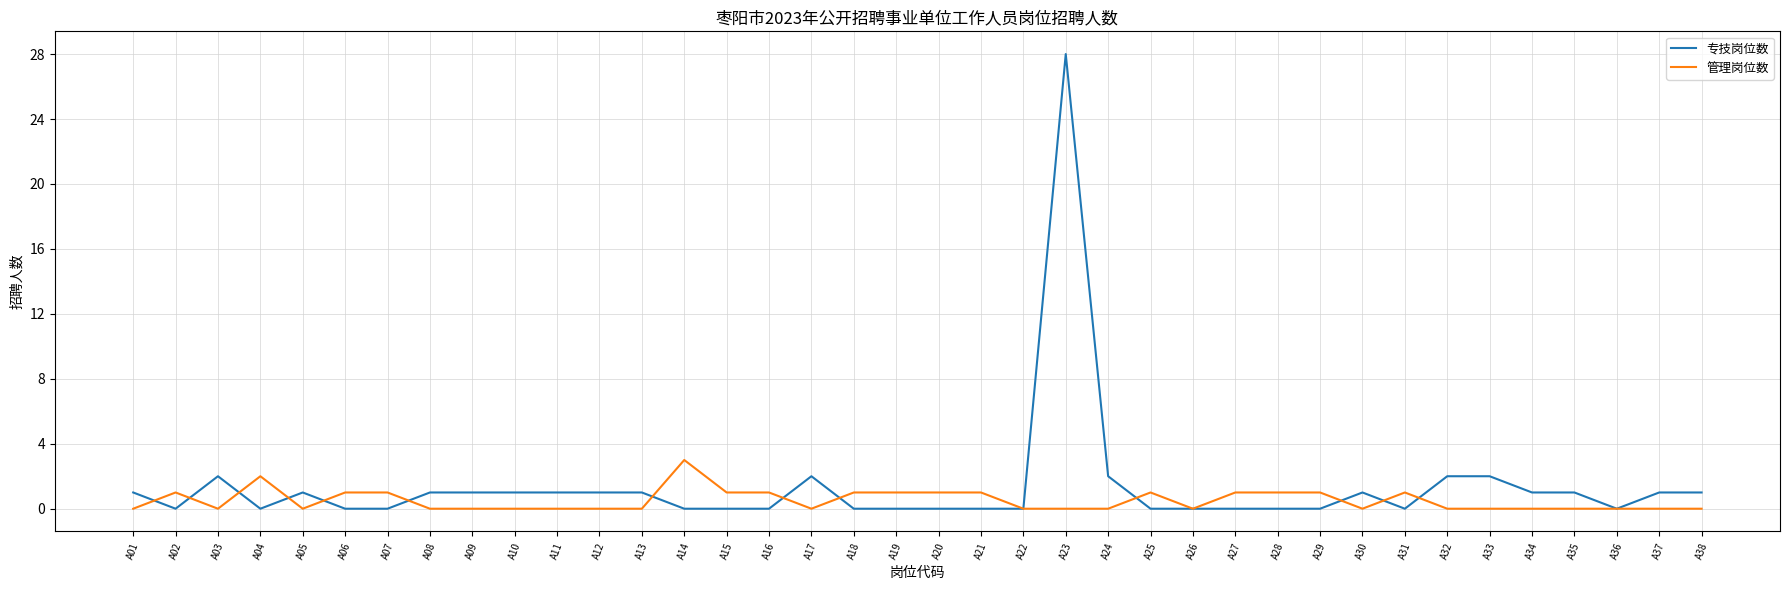

At which category is the sum across all series the highest?

A23